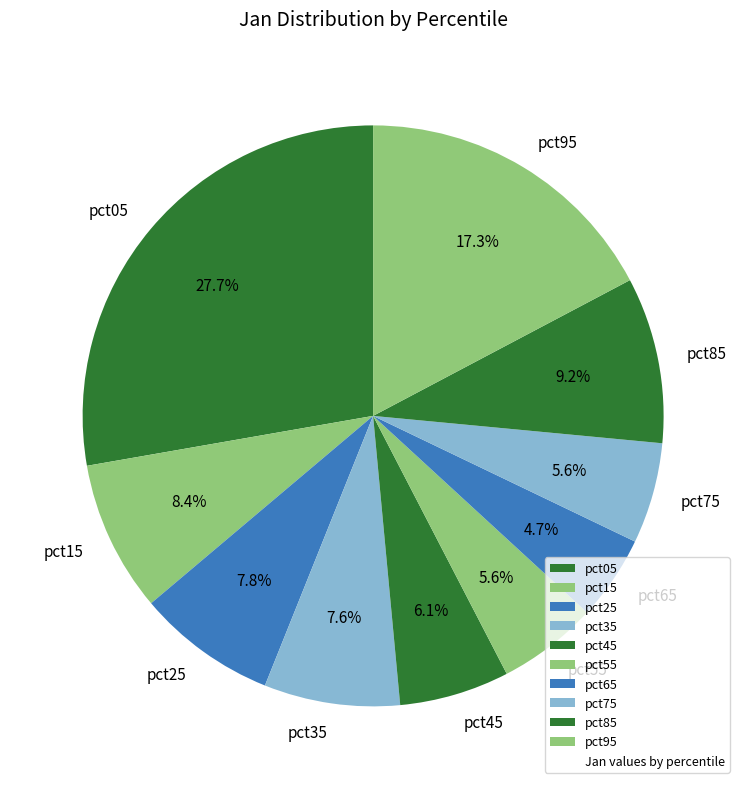

To the nearest percent, what is the average slice percentage?

10%